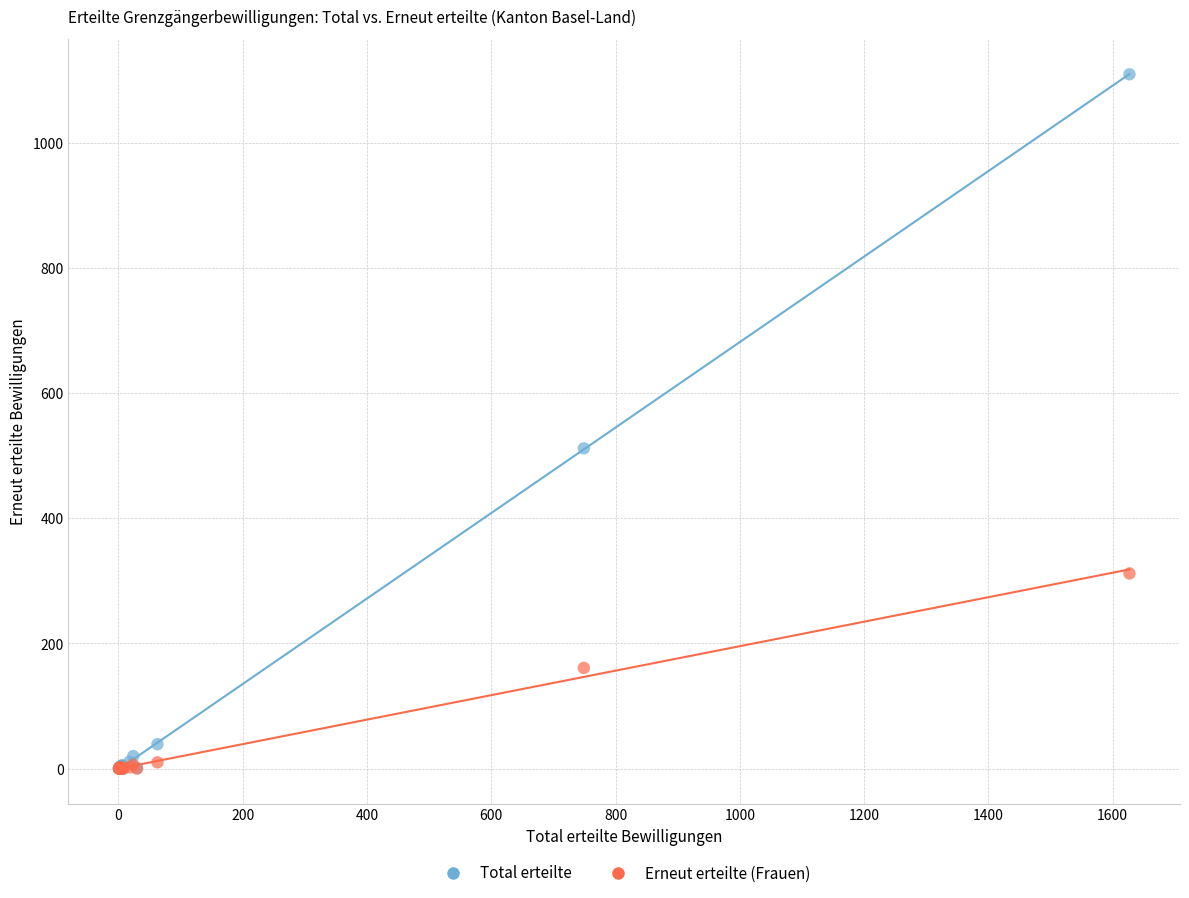

What are all the series names shown in the legend?

Total erteilte, Erneut erteilte (Frauen)